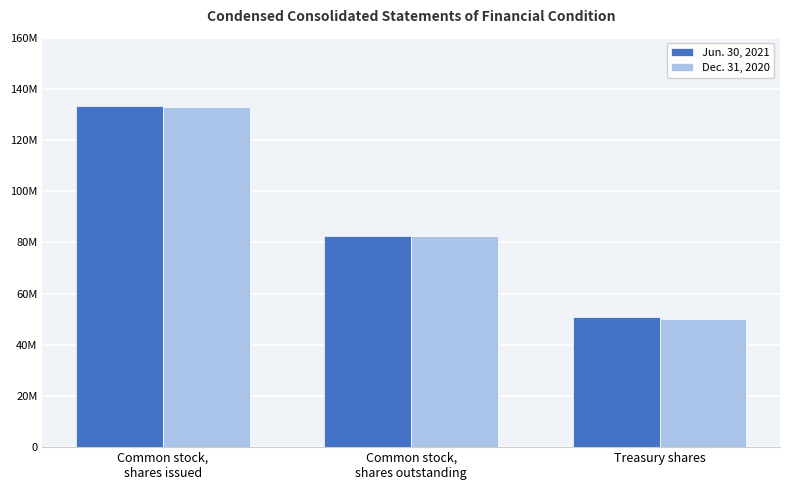

What is the sum of all Jun. 30, 2021 values?

266285210